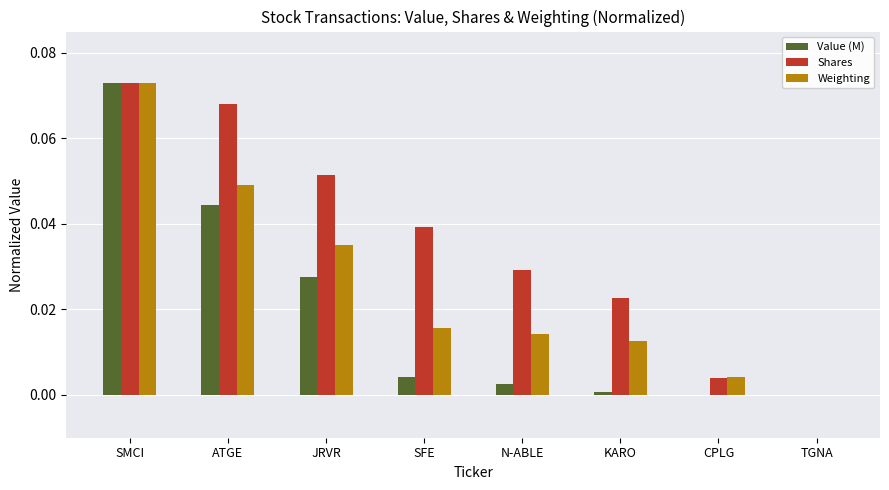

Which series has the largest total across all categories?

Shares